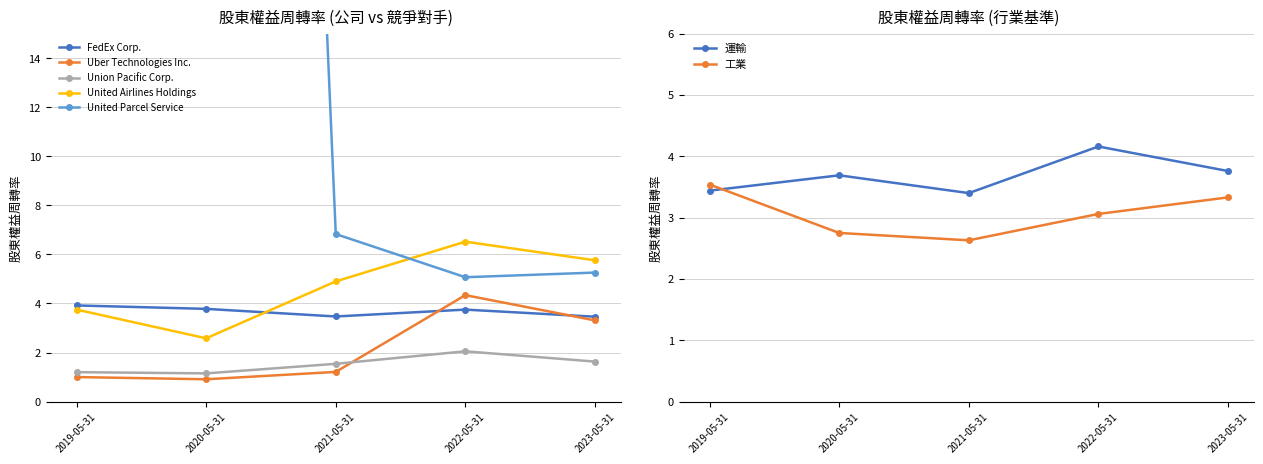

The Union Pacific Corp. series shows 2.0 at 2022-05-31. True or false?

True